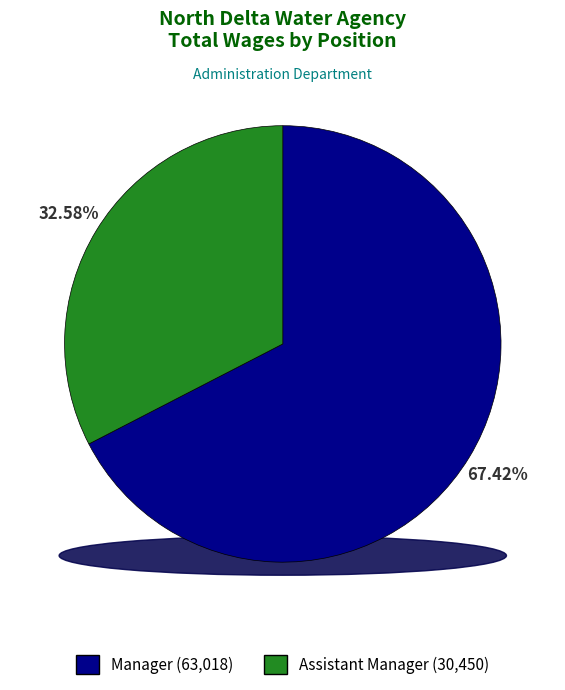

The Manager slice represents 57% of the pie. True or false?

False